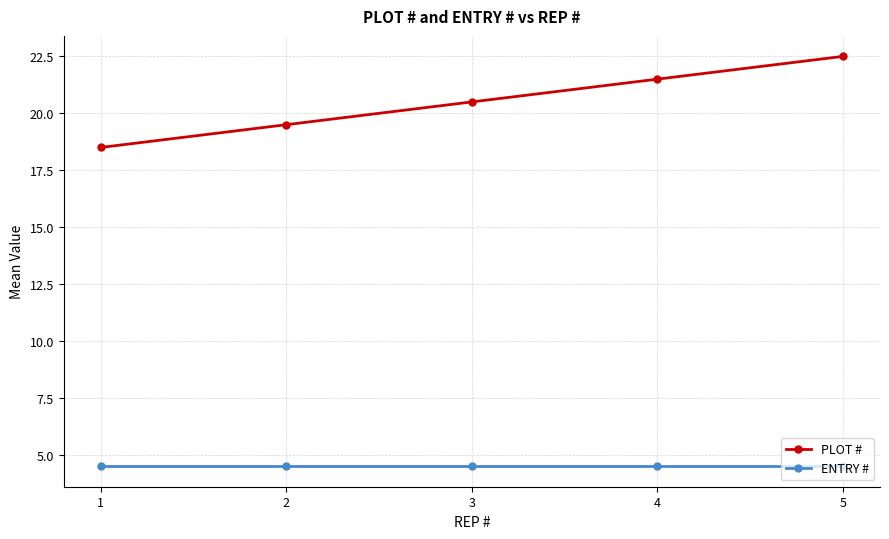

List the series in order of their overall mean, lowest first.

ENTRY #, PLOT #